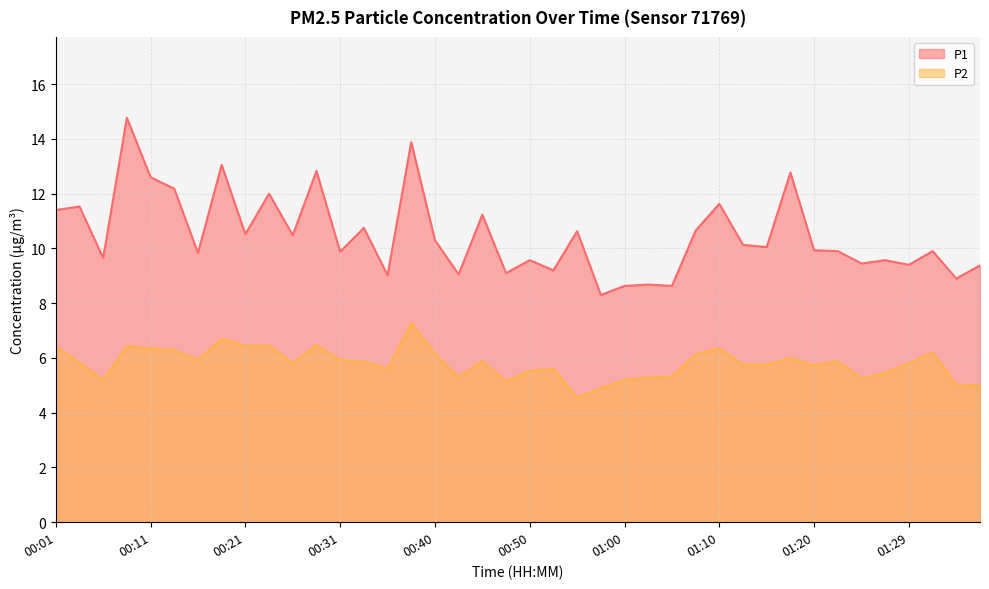

At which label does P2 reach its peak?

00:38